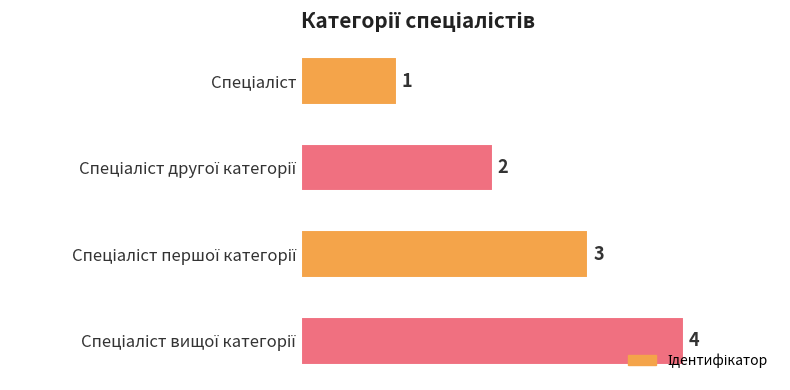

What is the maximum value shown in the chart?

4